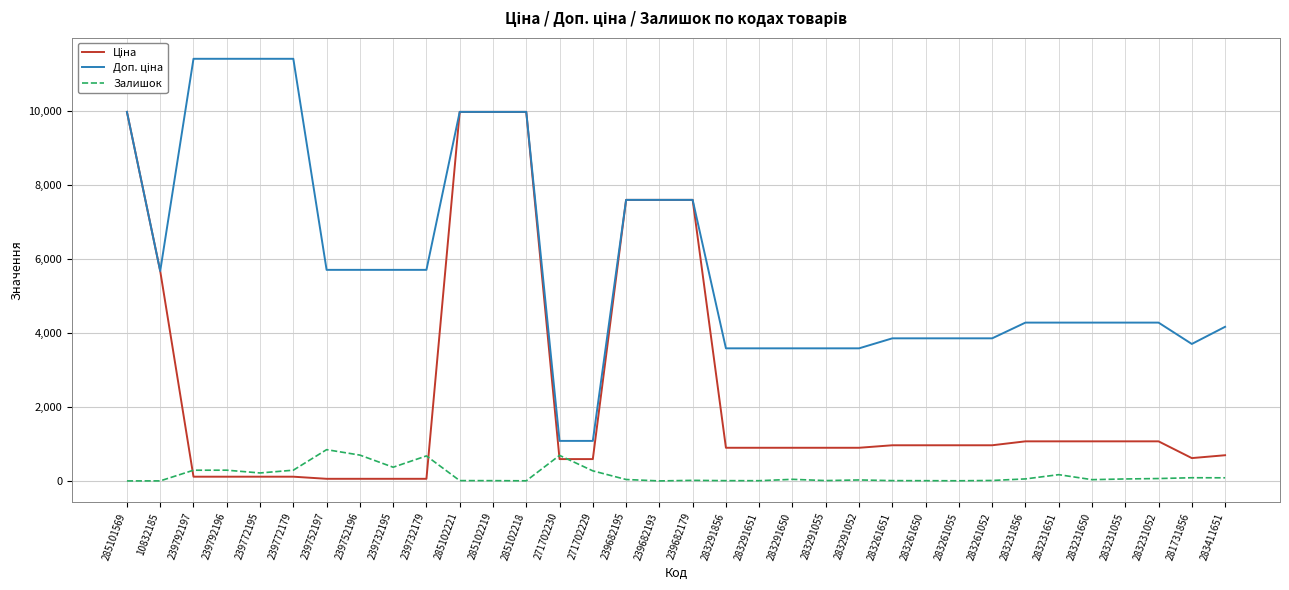

True or false: Залишок has a value of 53.0 at 283231055.

True